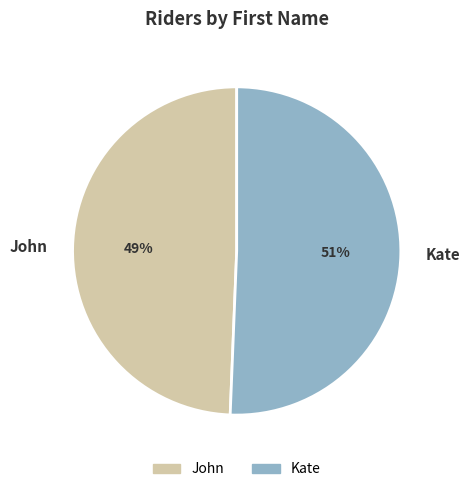

True or false: Kate accounts for 51% of the total.

True